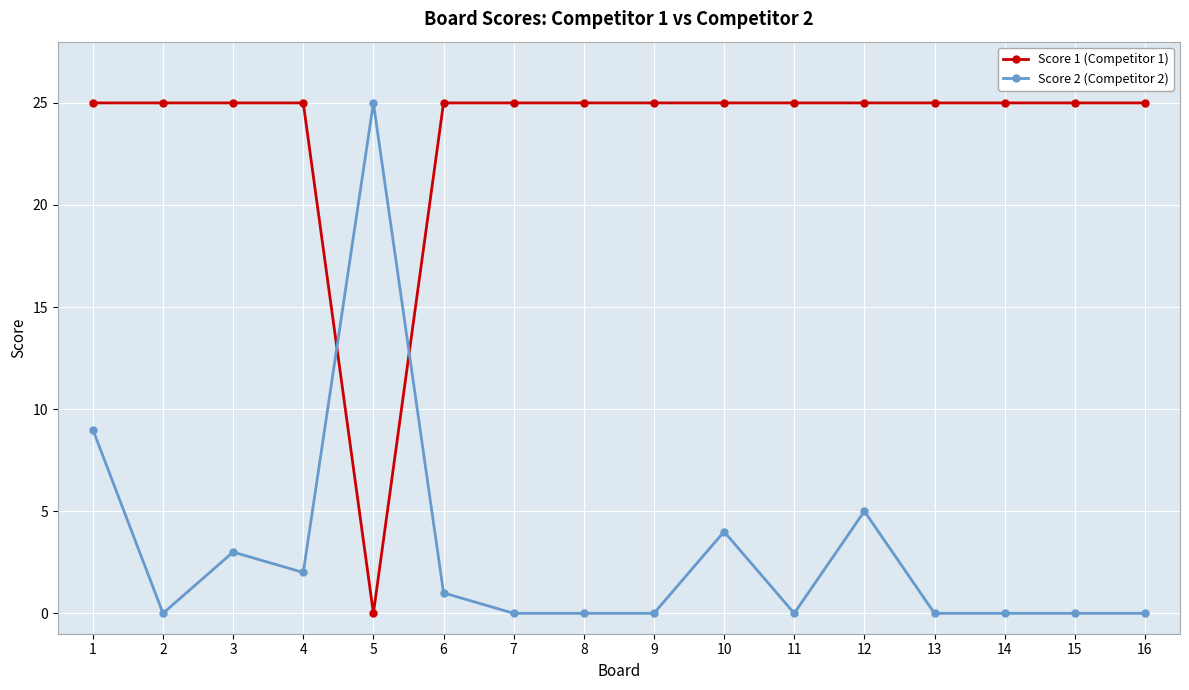

How many lines are shown in the chart?

2